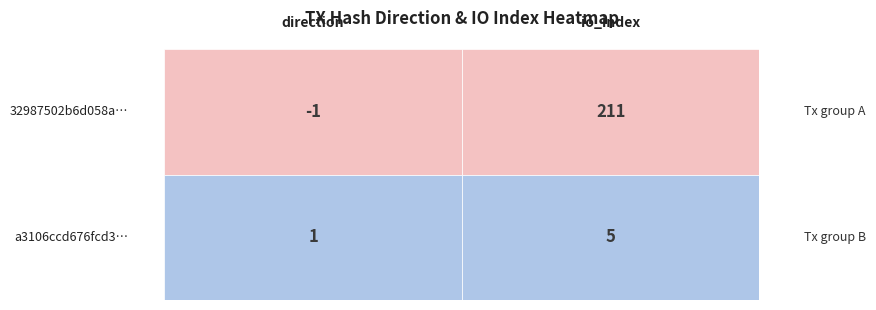

Which category has the highest value across all series?

io_index